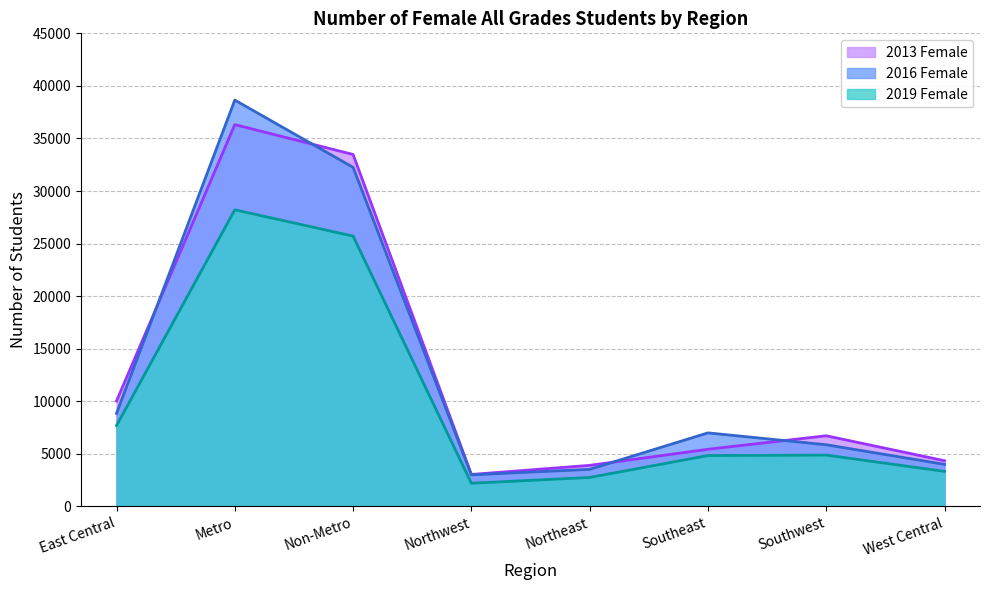

Rank the series at Northwest from lowest to highest value.

2019 Female, 2016 Female, 2013 Female